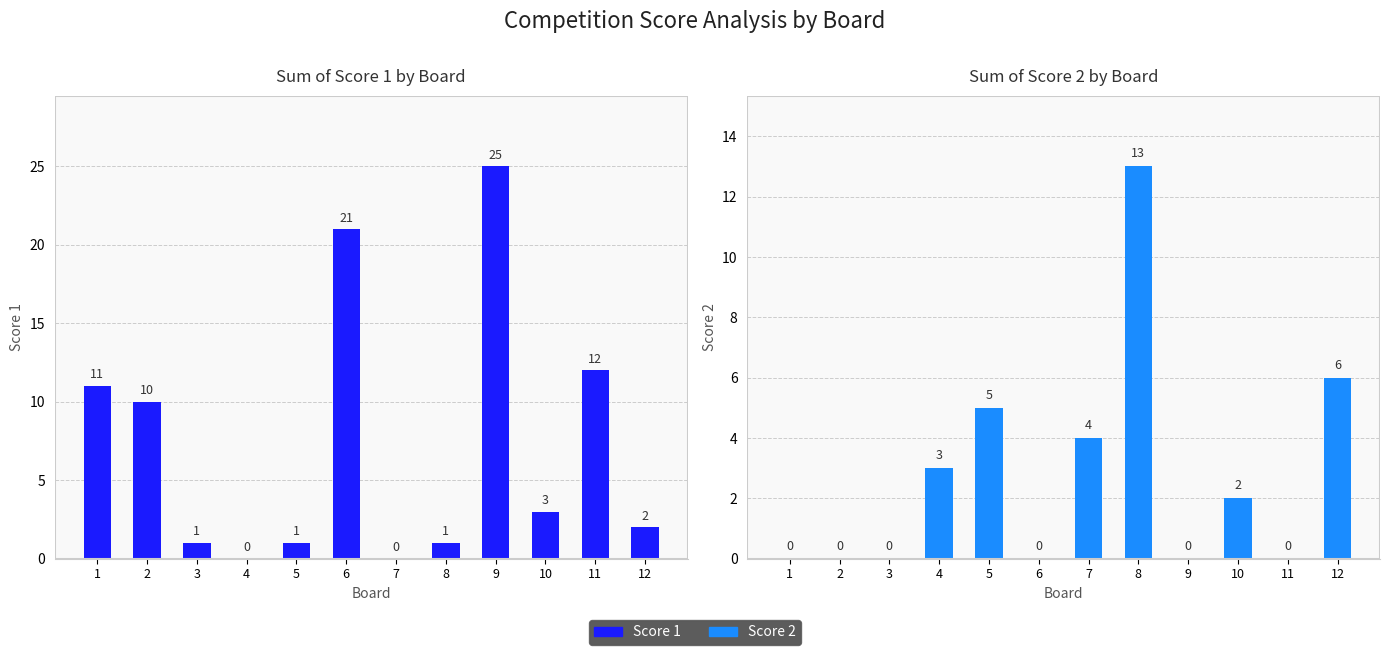

Reading right to left, what are all the values shown in this chart?

Score 1: 2	12	3	25	1	0	21	1	0	1	10	11
Score 2: 6	0	2	0	13	4	0	5	3	0	0	0